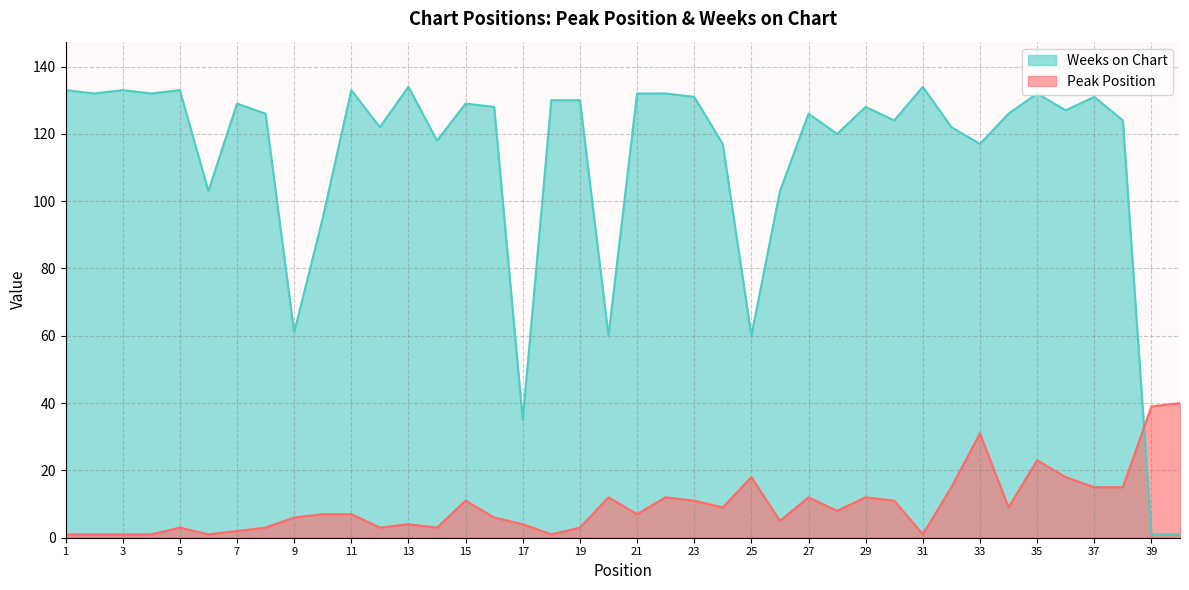

What is the spread (max minus min) of values at 10?

88